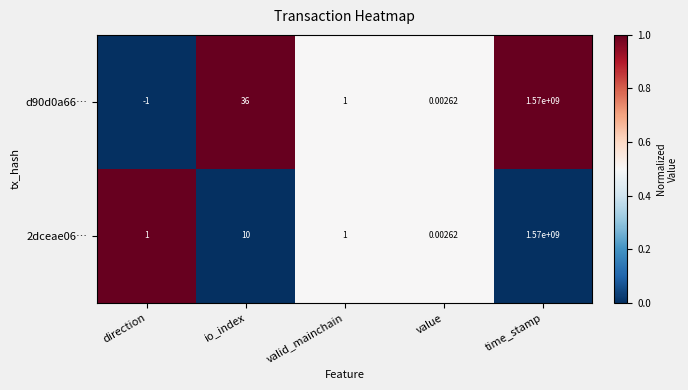

Which category has the lowest value across all series?

direction